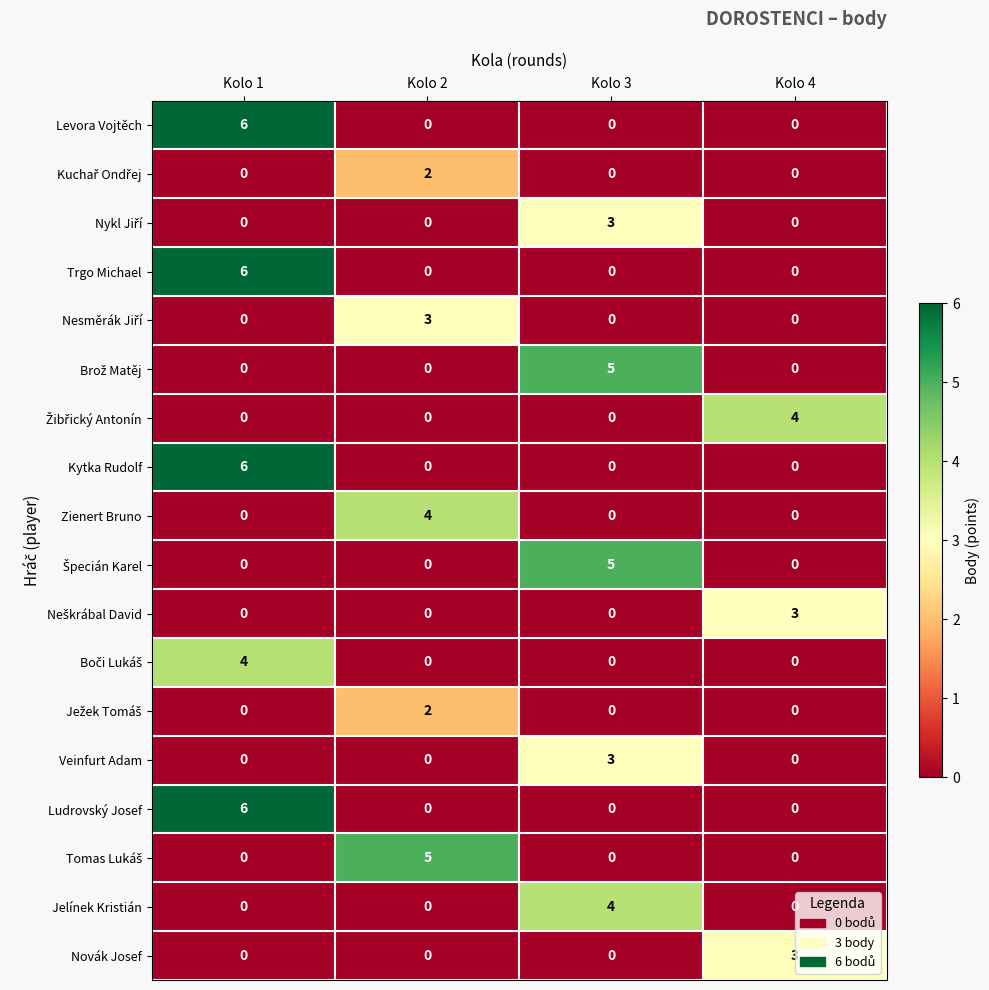

Count the number of categories in the chart.

4